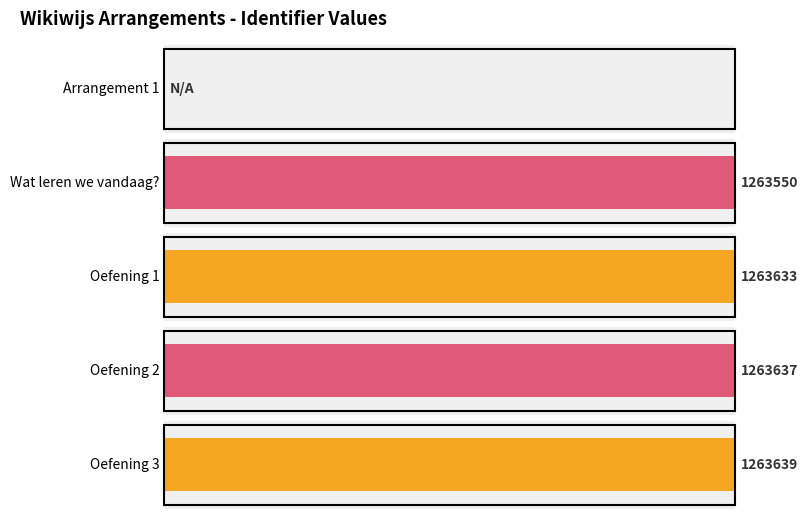

Does the chart contain any negative values?

No